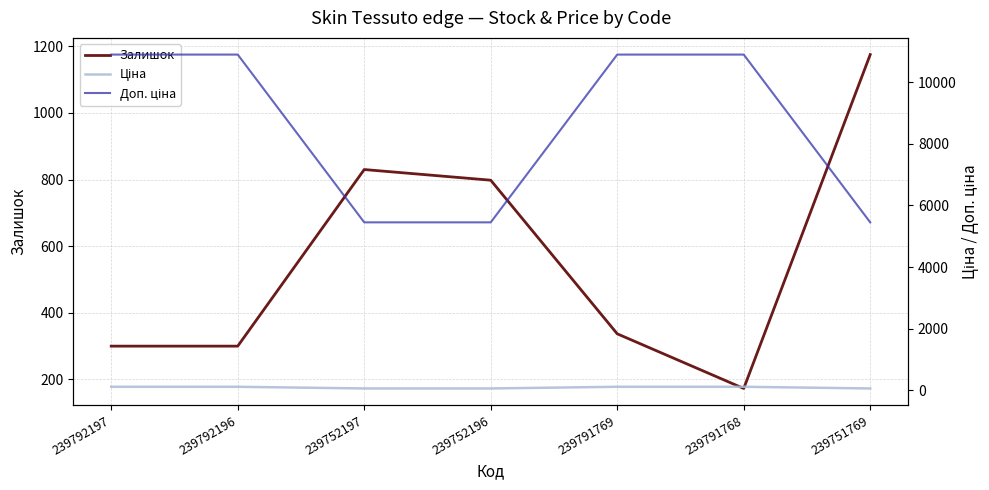

List the labels in order of Залишок value, largest first.

239751769, 239752197, 239752196, 239791769, 239792197, 239792196, 239791768